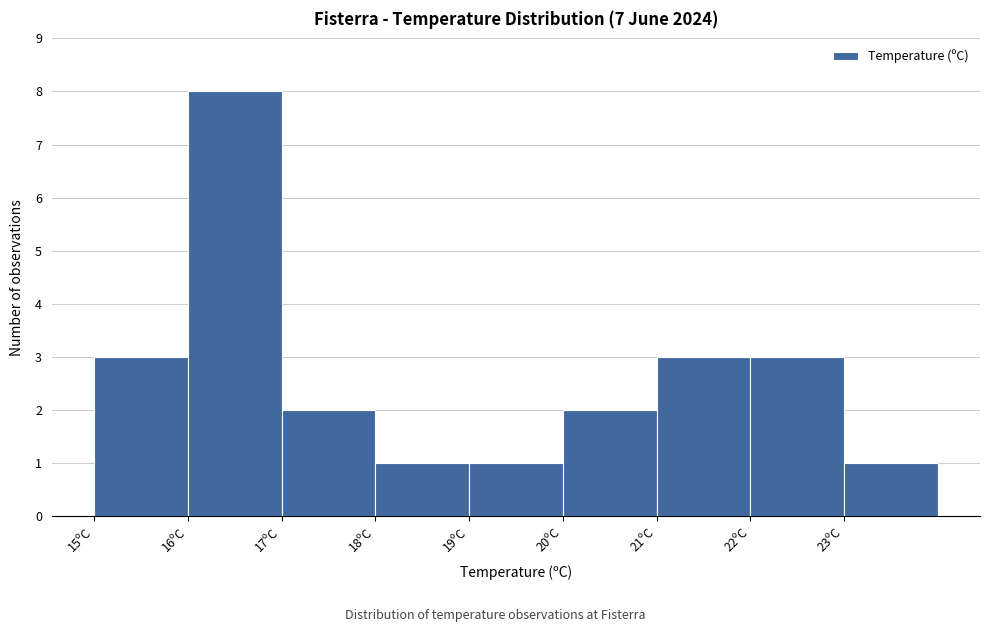

What is the height of the bar covering 19 to 20 on the x-axis? The values are not printed on the chart, so give them approximately, as read against the axis.

1